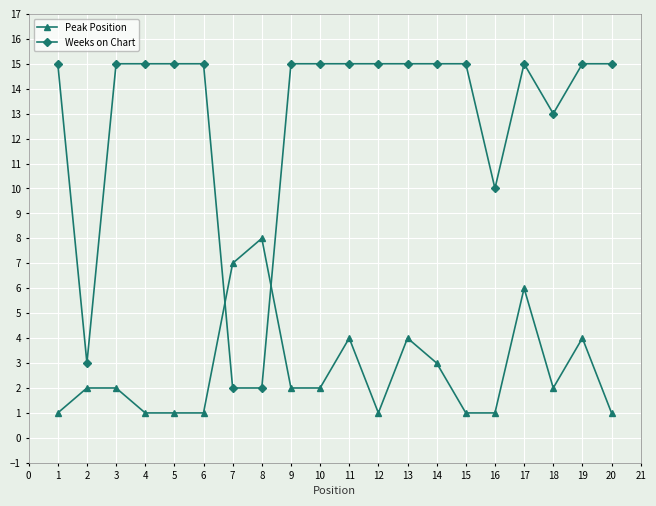

What is the approximate value of Weeks on Chart at 2, to the nearest 10?

0